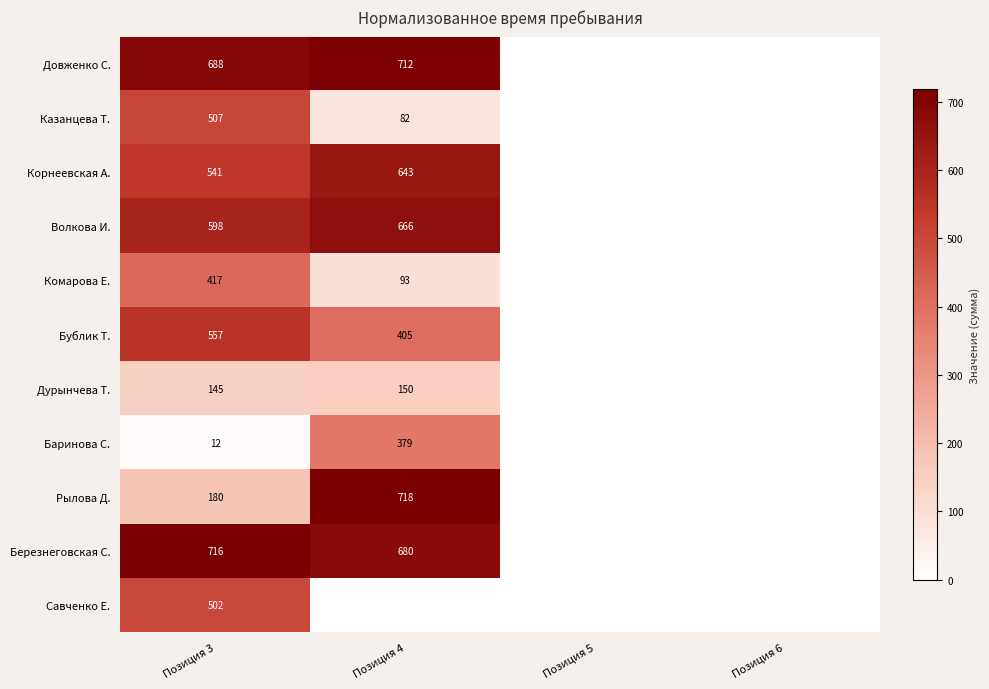

True or false: Дурынчева Т. has a value of 255 at Позиция 4.

False